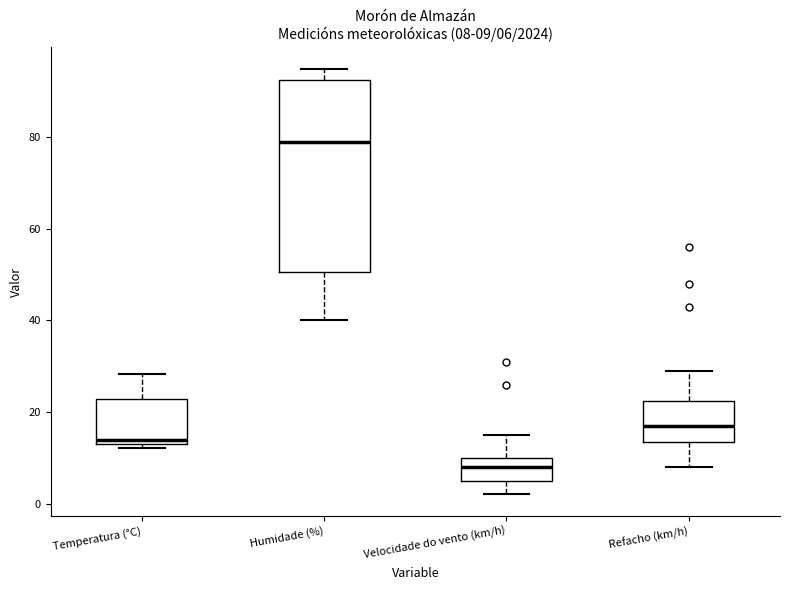

Comparing the boxes themselves (not the whiskers), which one is the tallest?

Humidade (%)